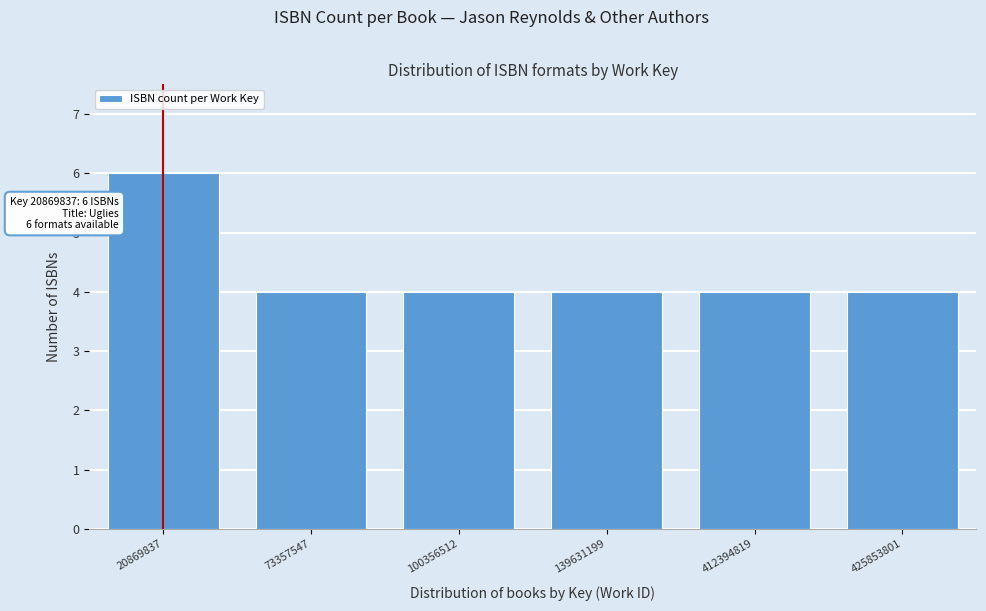

Reading left to right, transcribe all the data shown in this chart.

6	4	4	4	4	4